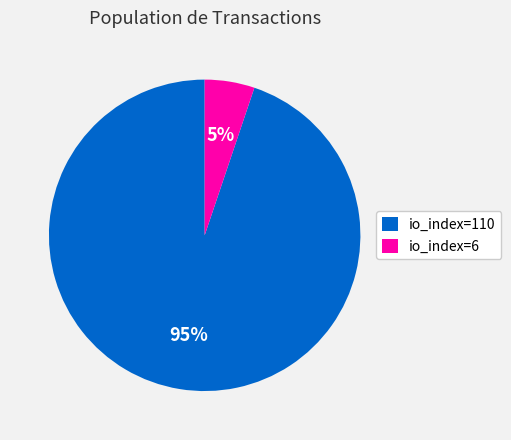

What percentage is the io_index=6 slice, to the nearest percent?

5%